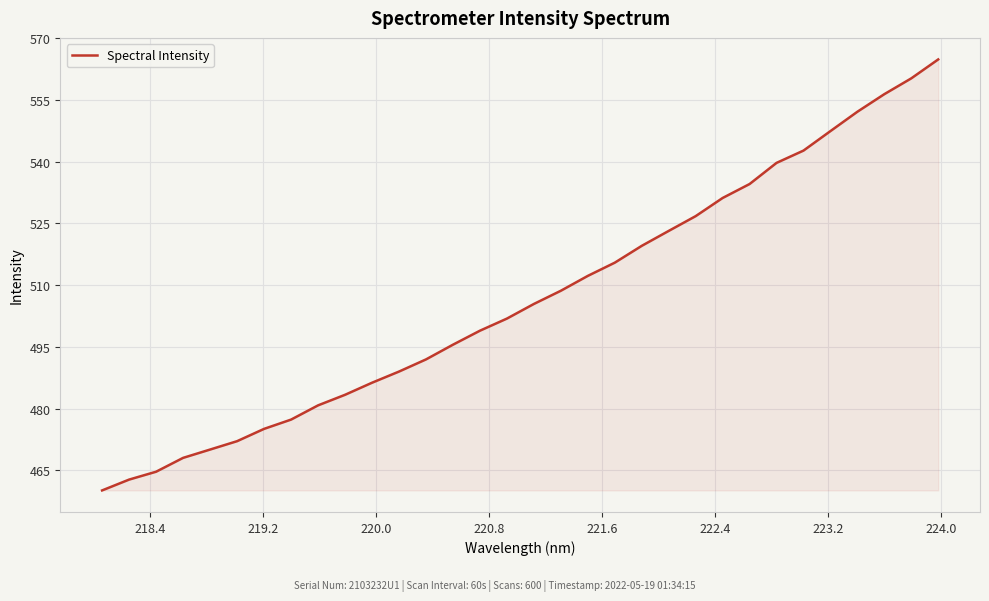

What is the difference between the maximum and minimum values?

104.7